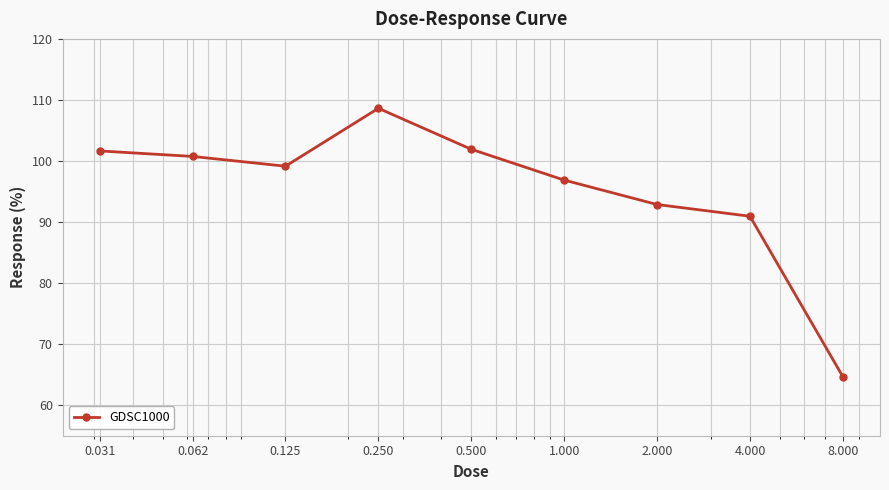

True or false: there are more than 2 points higher than both neighbors.

False